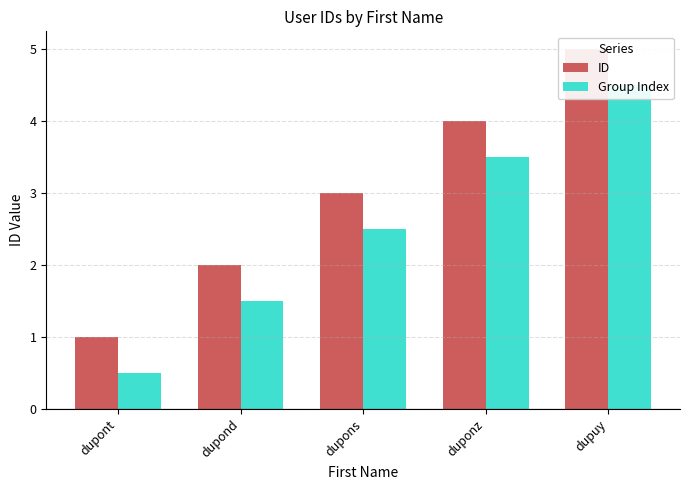

Reading right to left, transcribe all the data shown in this chart.

ID: dupuy=5.0	duponz=4.0	dupons=3.0	dupond=2.0	dupont=1.0
Group Index: dupuy=4.5	duponz=3.5	dupons=2.5	dupond=1.5	dupont=0.5